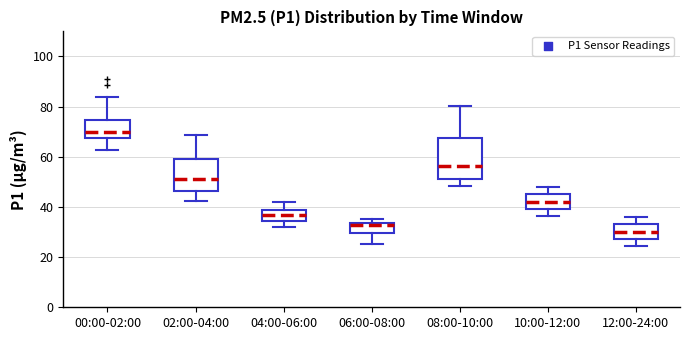

Which box has the highest median line?

00:00-02:00